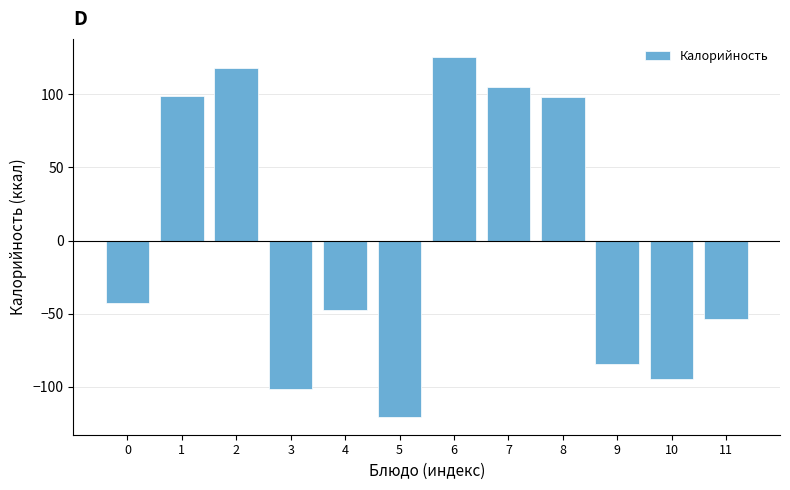

What is the value of the 10th bar from the left?

-84.2